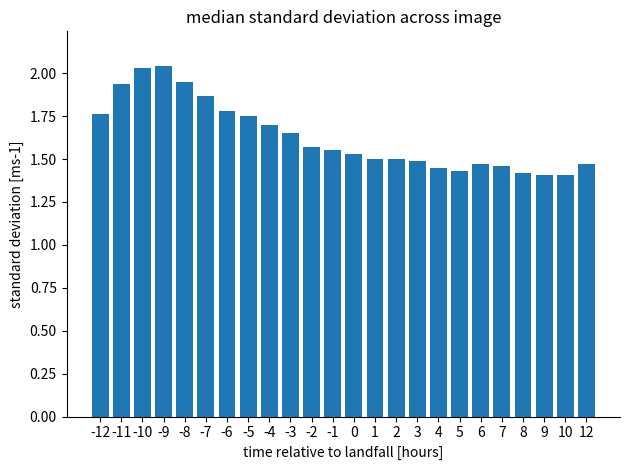

Does the chart contain any negative values?

No